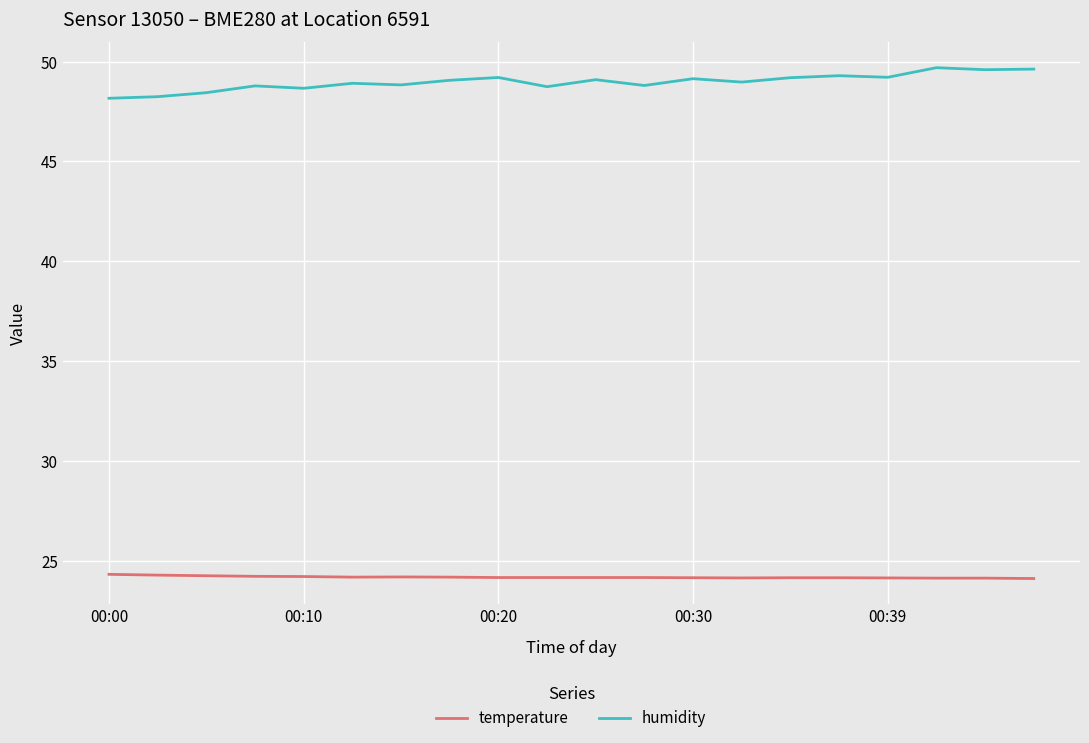

Does the chart display data point markers on the line(s)?

No